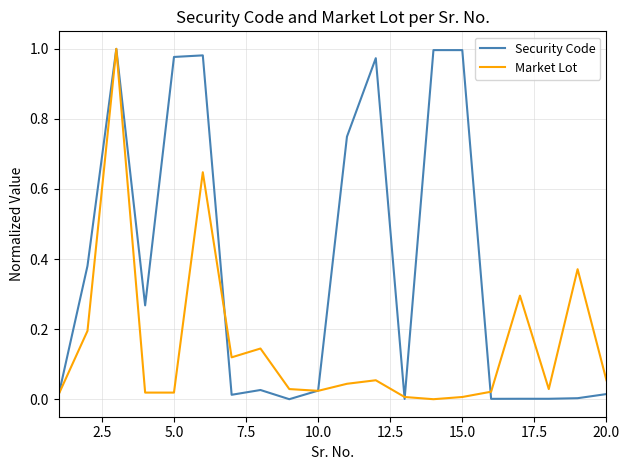

Which series has the largest total across all categories?

Security Code